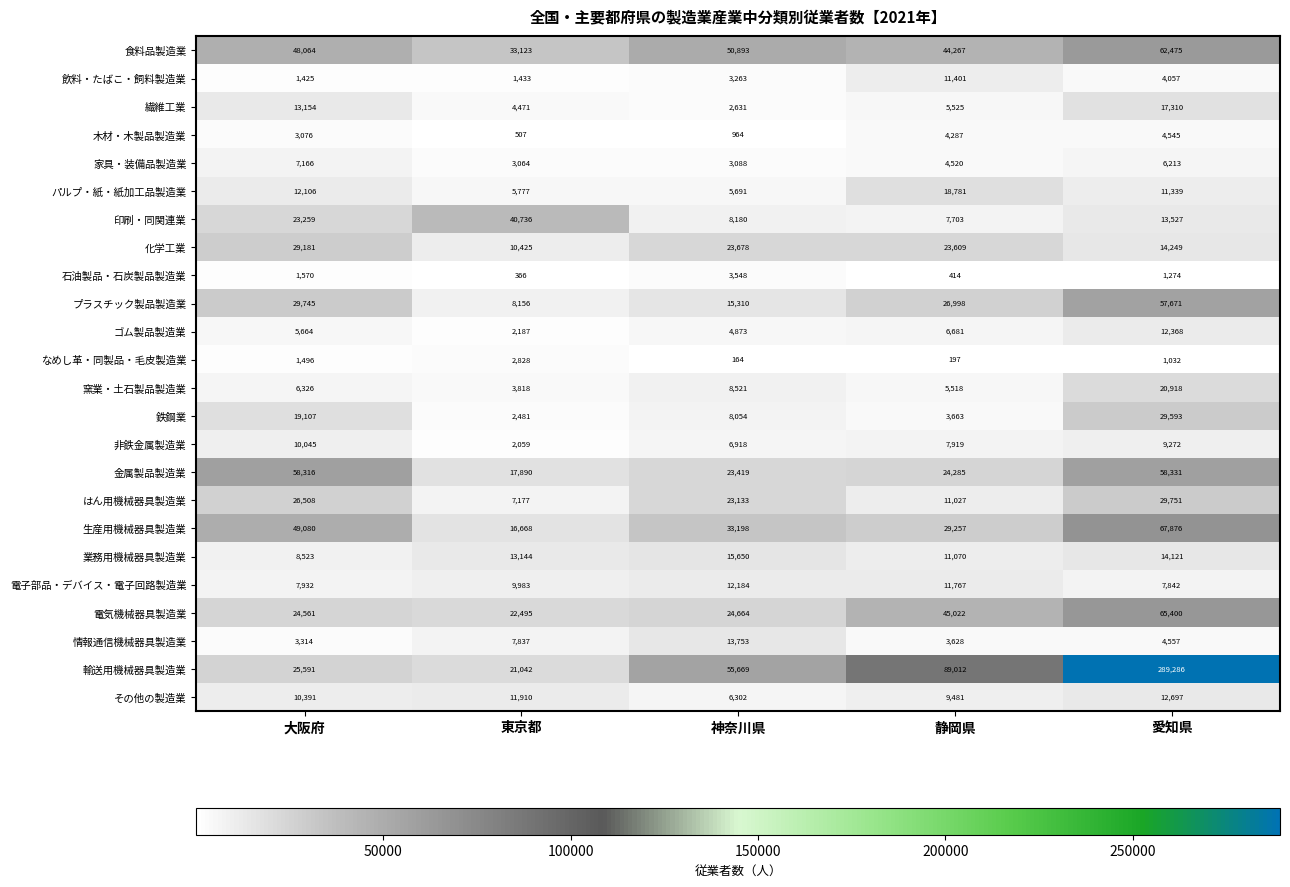

Where does the 金属製品製造業 series first go above 24285?

大阪府